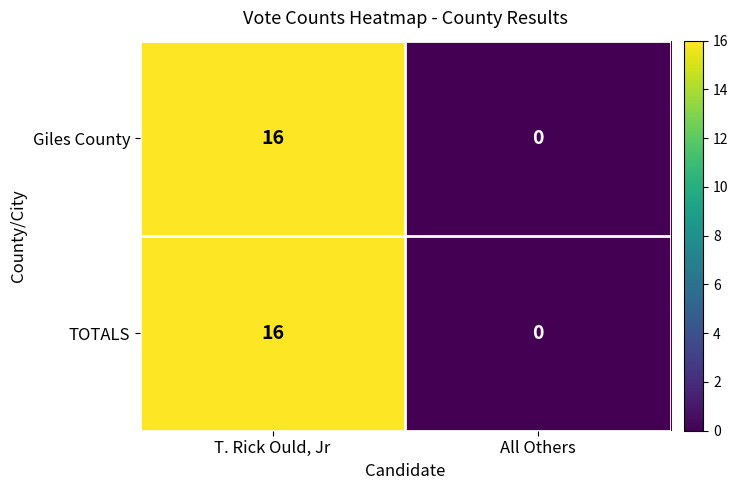

What is the total value across all series at T. Rick Ould, Jr?

32